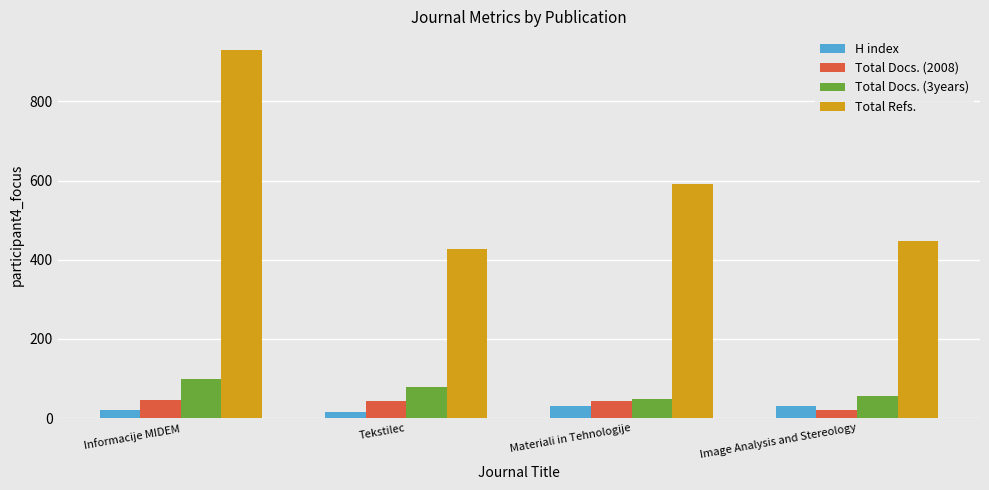

What is the label of the 1st bar from the left?

Informacije MIDEM